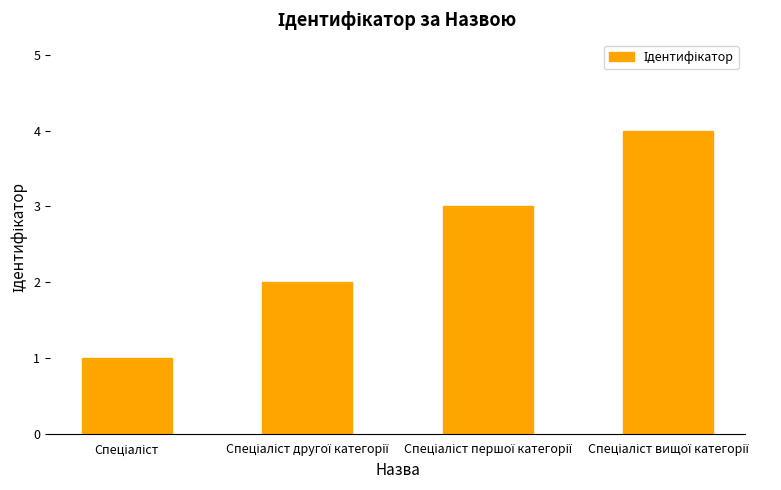

What is the greatest value displayed?

4